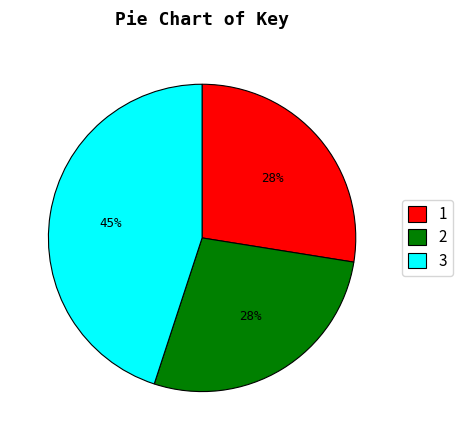

Which slice is the largest?

3